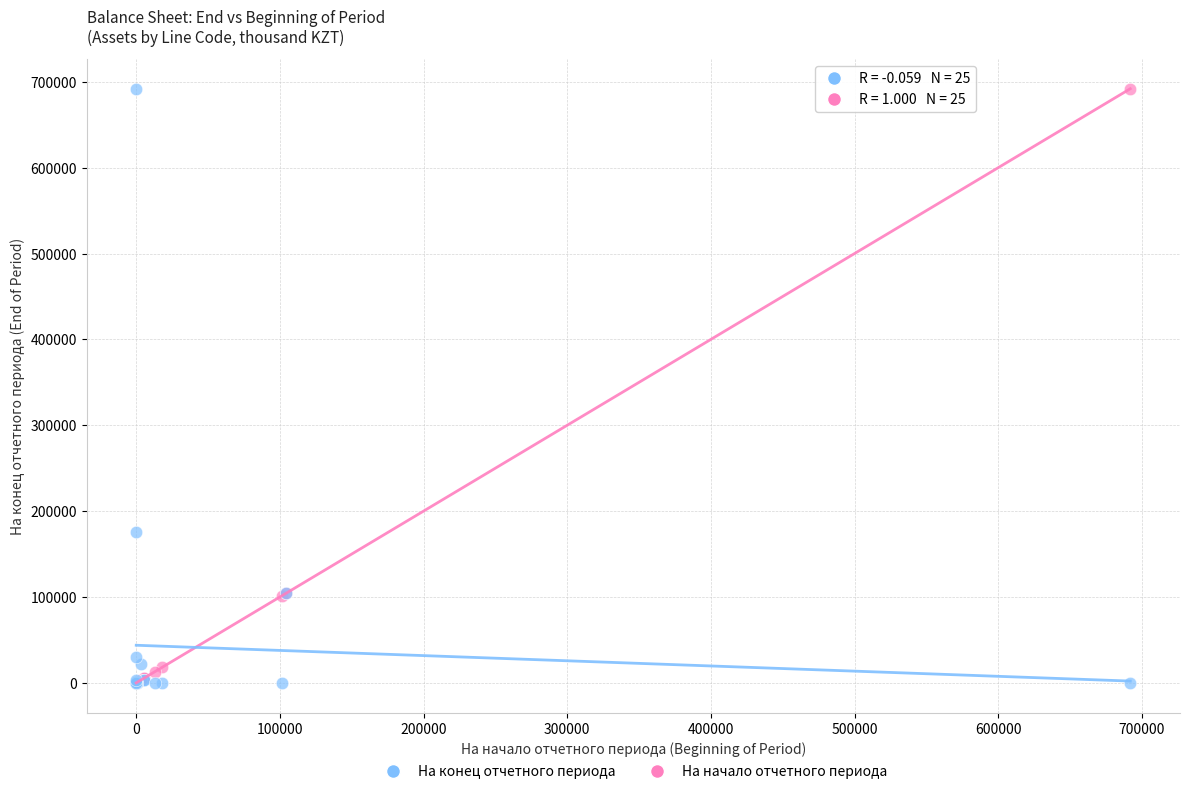

In the На конец отчетного периода series, what Y value is closest to 345949?

176055